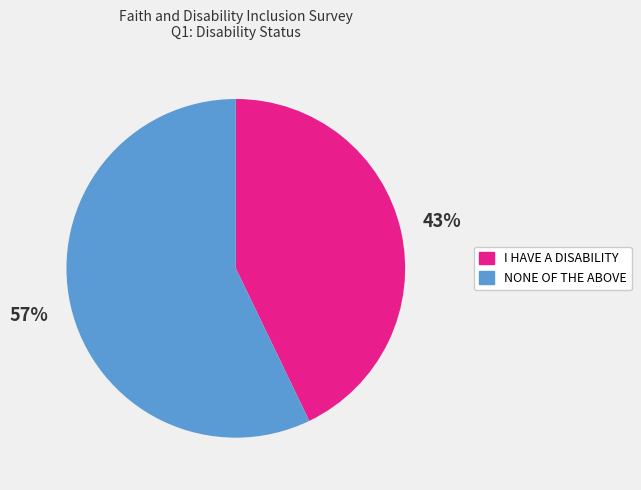

To the nearest percent, what portion does NONE OF THE ABOVE represent?

57%